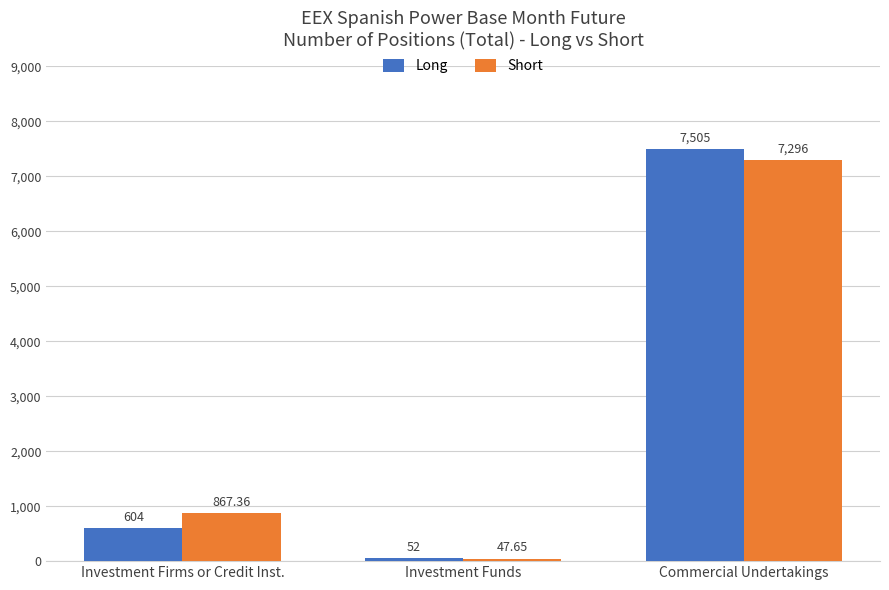

What value does the Long series have at Investment Firms or Credit Inst.?

604.0